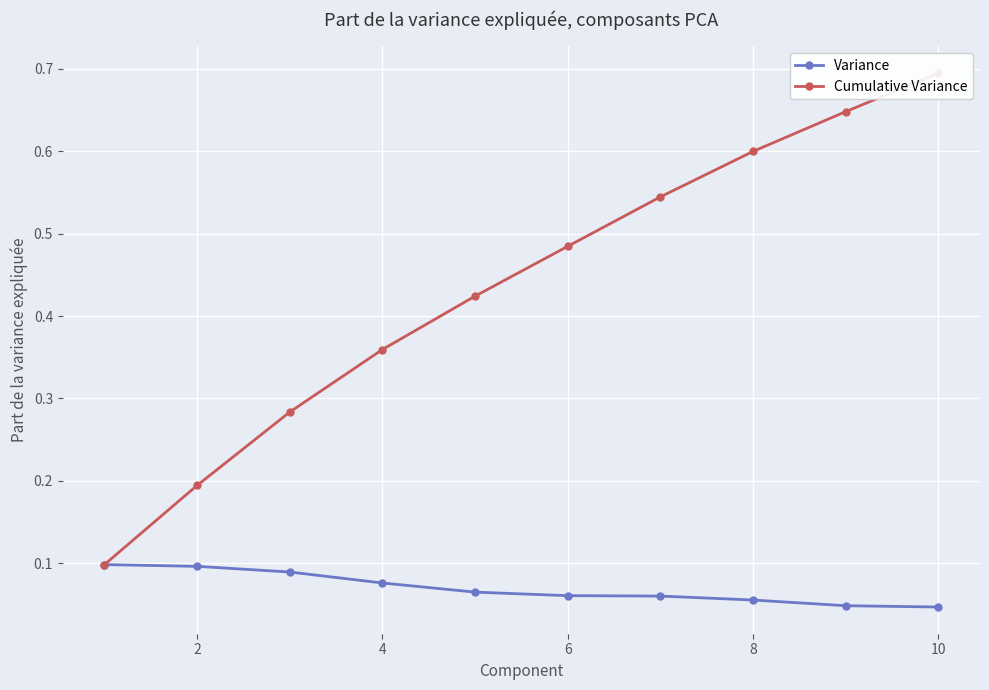

What is the value of the Cumulative Variance point at the 9th from the left?

0.4